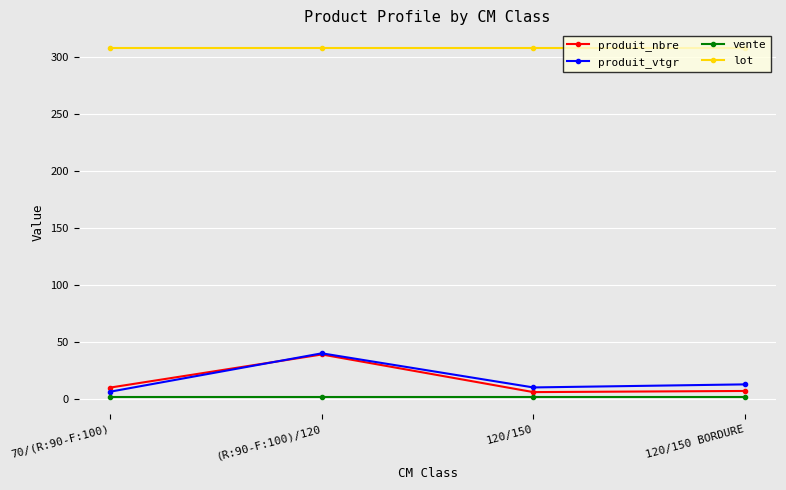

How many times do produit_vtgr and produit_nbre cross each other?

1